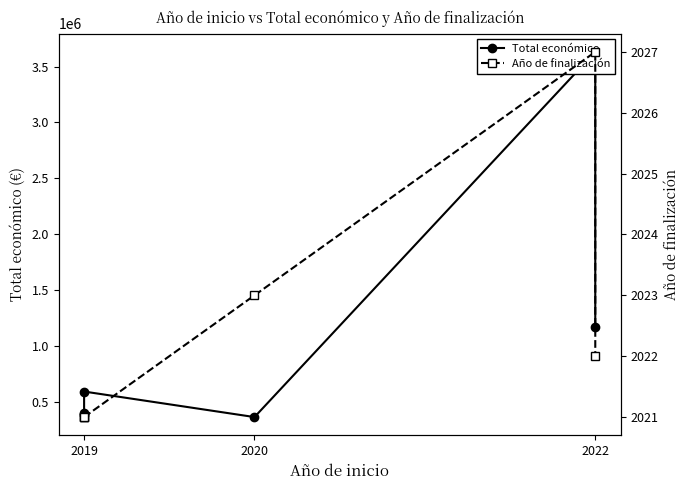

What is the minimum value for Año de finalización?

2021